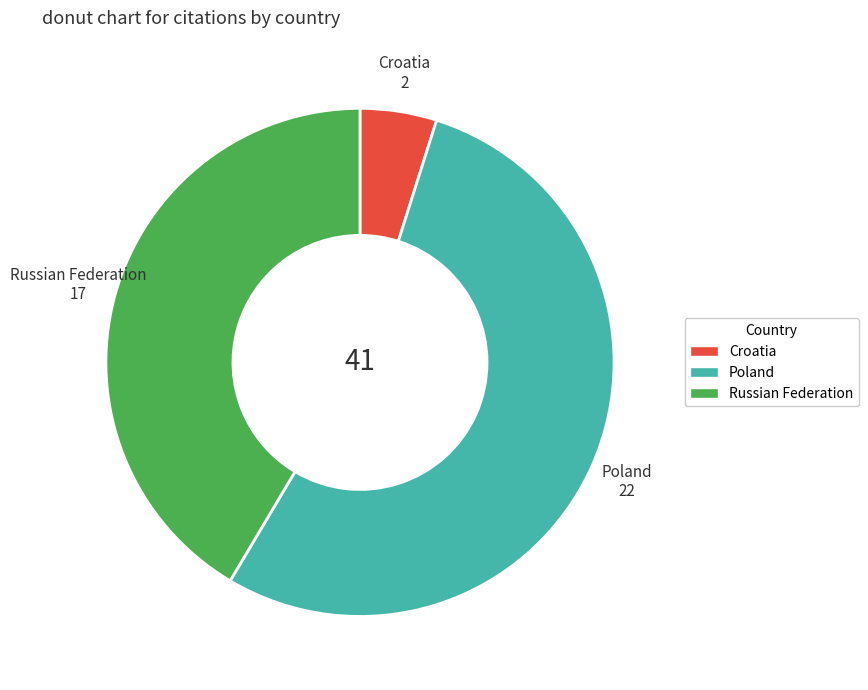

Which slice is the largest?

Poland